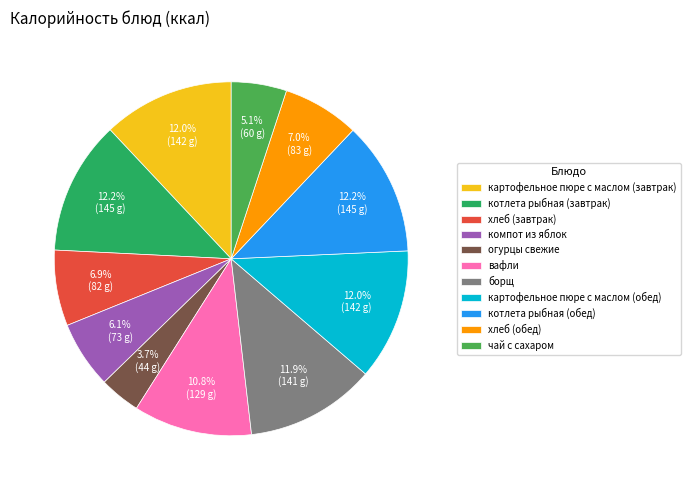

Does компот из яблок account for over 50% of the chart?

No